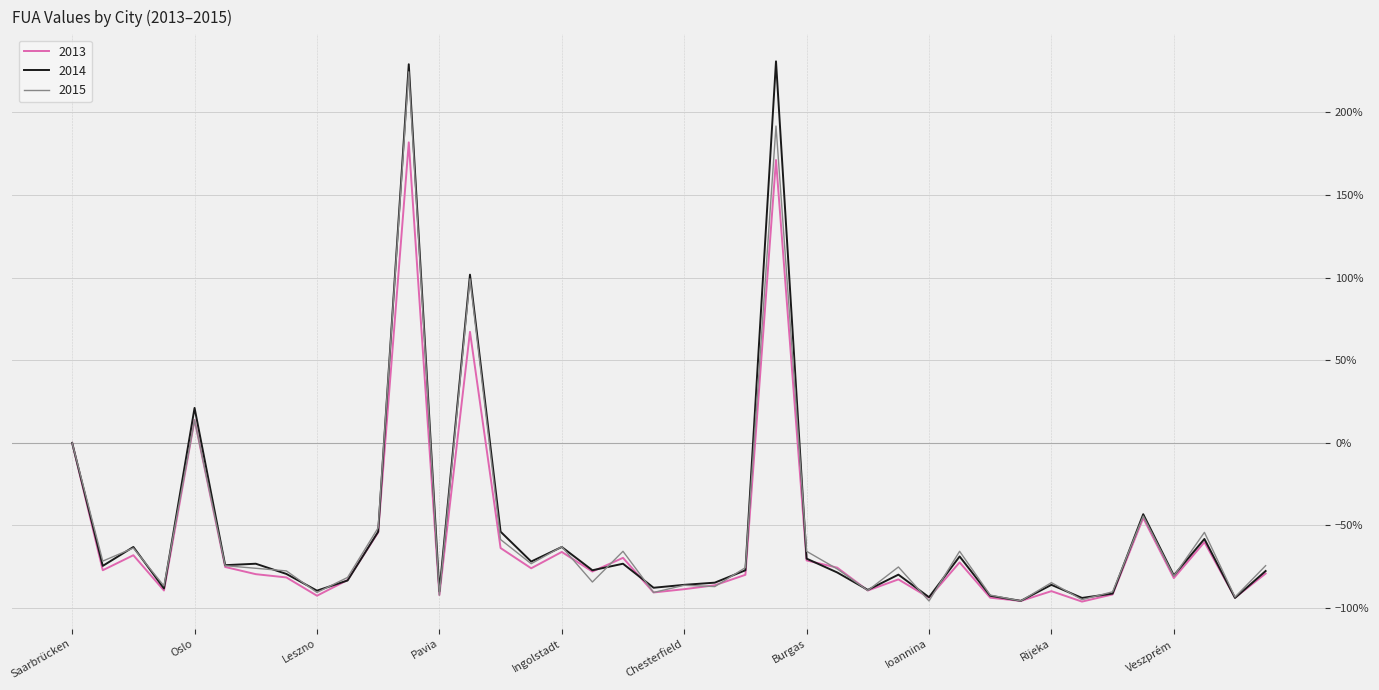

Which series has the largest range (max minus min)?

2014